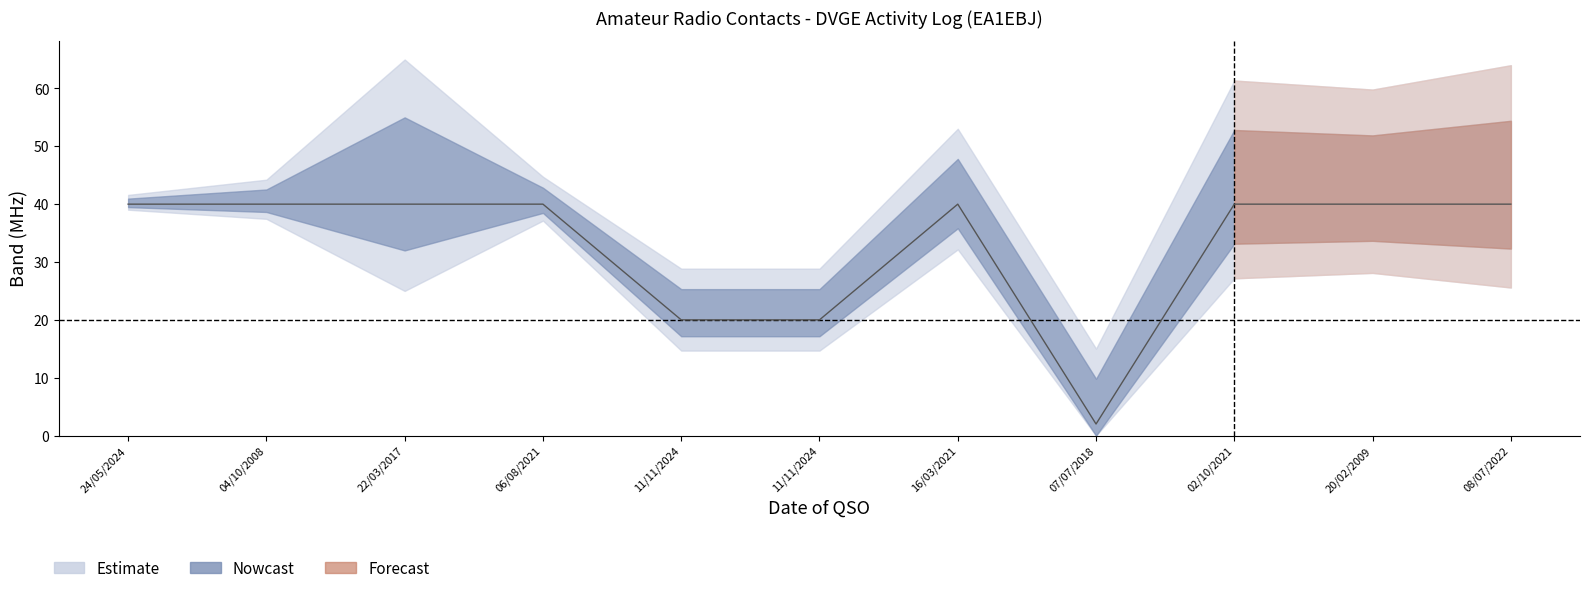

What is the maximum value shown in the chart?

40